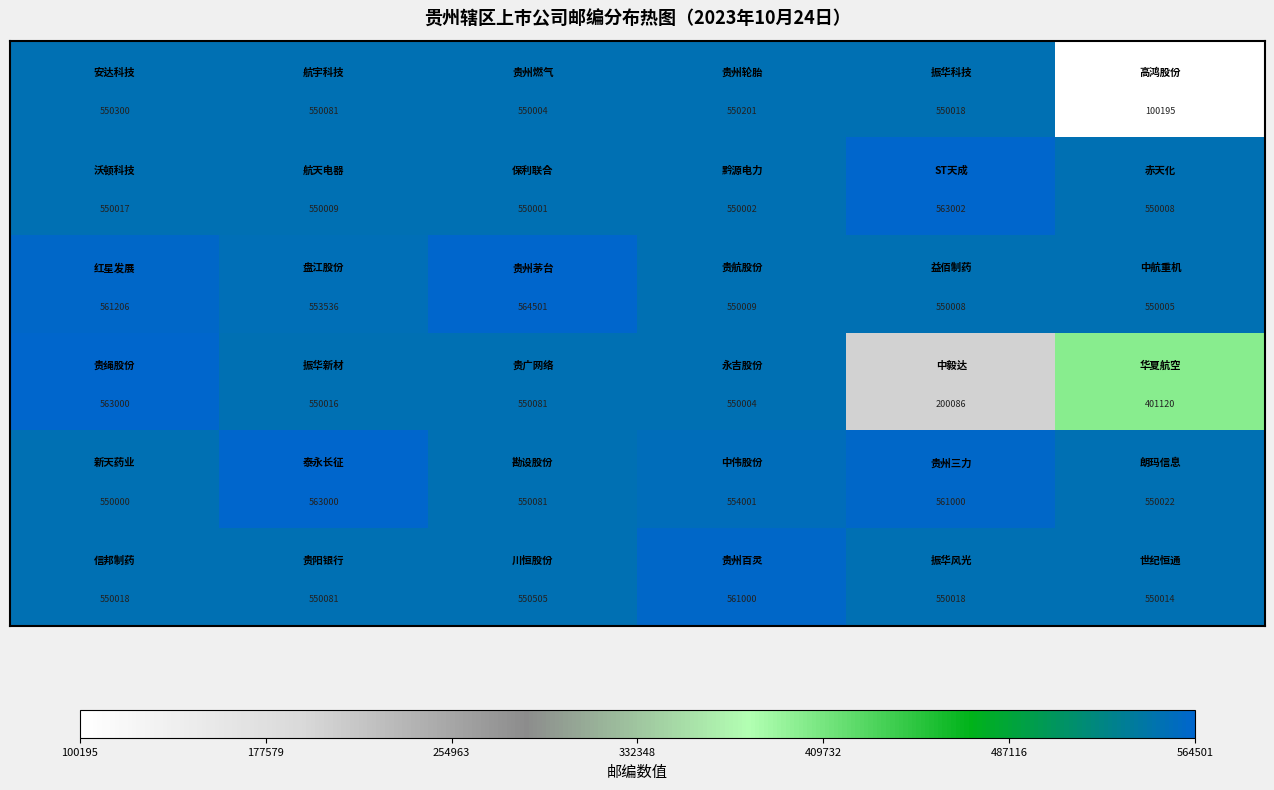

What is the greatest value displayed?

564501